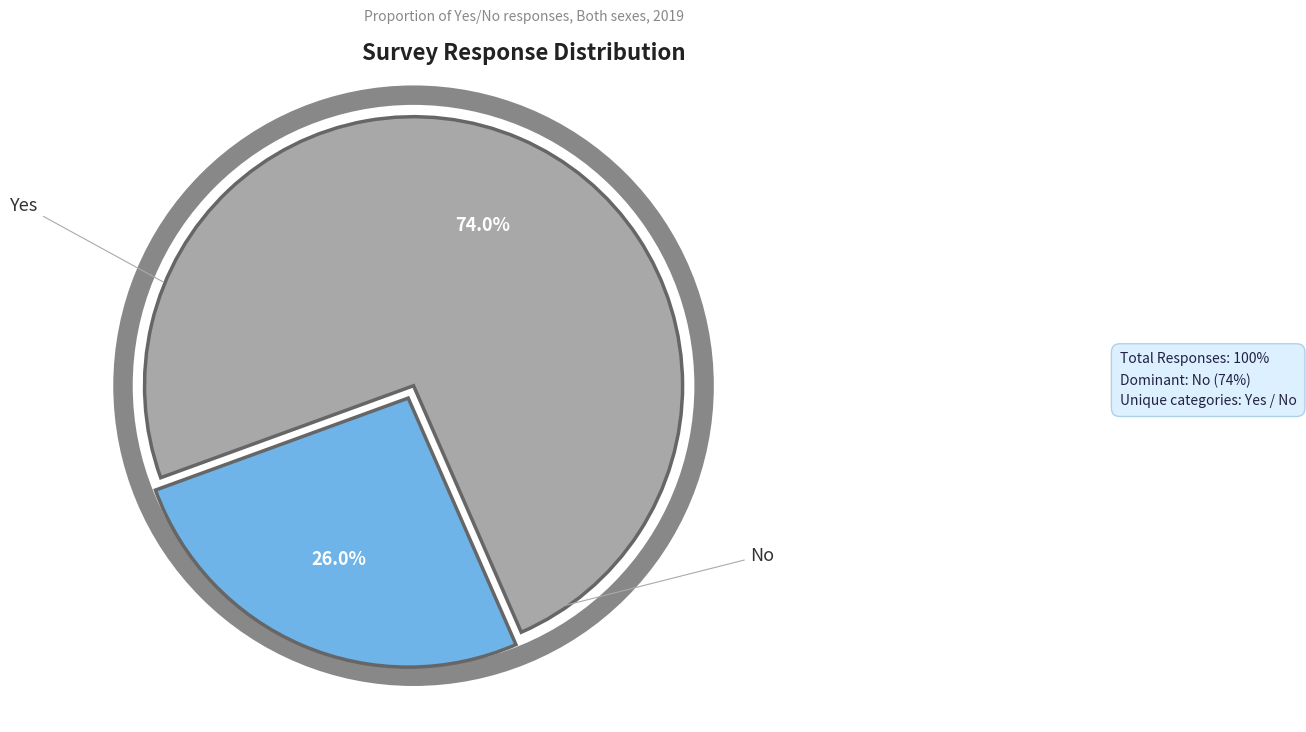

Count the number of slices in the pie.

2